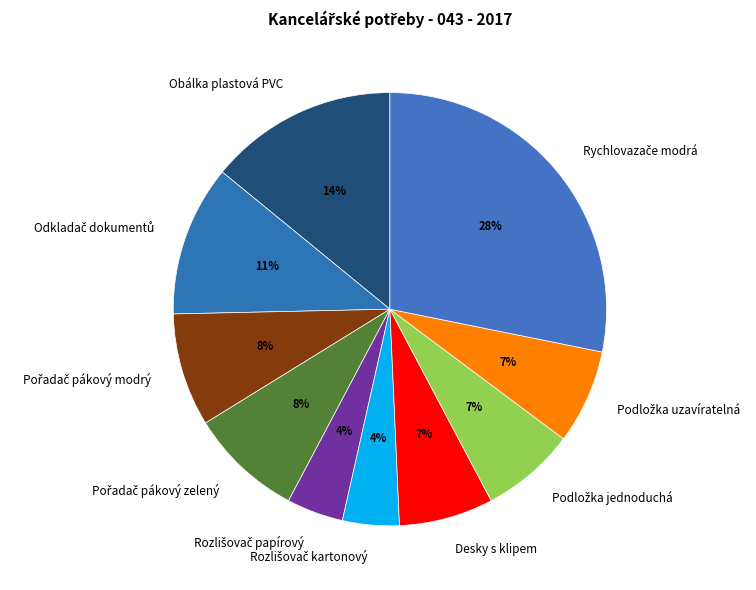

To the nearest percent, what is the difference between the largest and smallest slice percentages?

24%